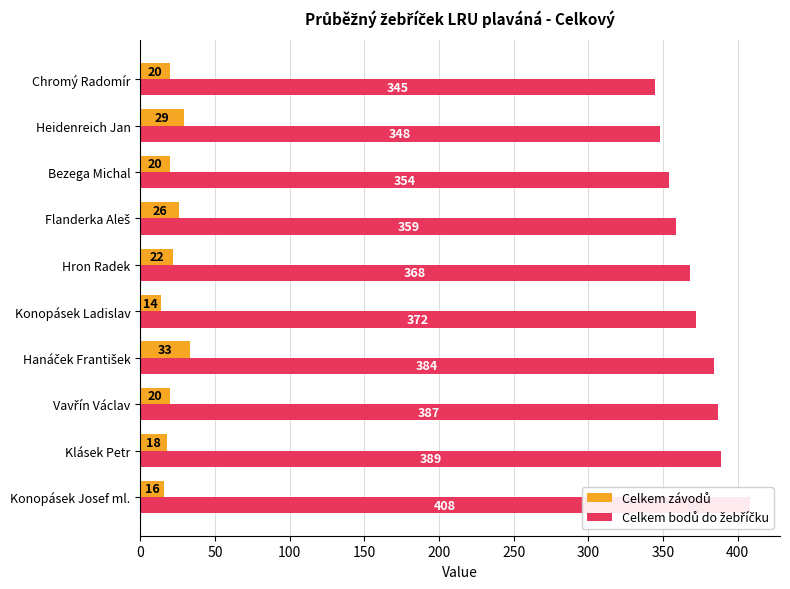

What are all the series names shown in the legend?

Celkem závodů, Celkem bodů do žebříčku